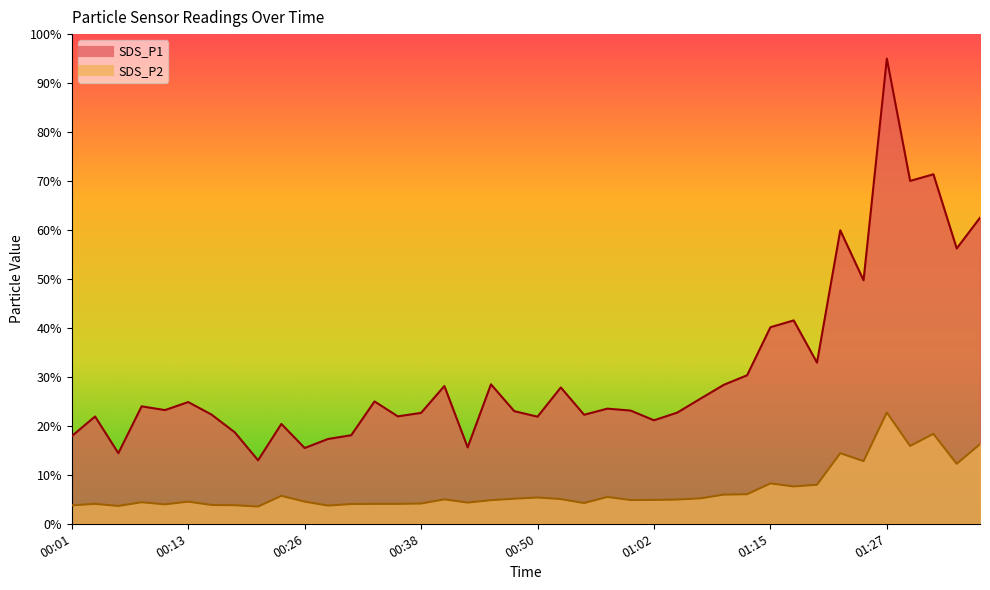

True or false: SDS_P2 and SDS_P1 cross at least once.

False